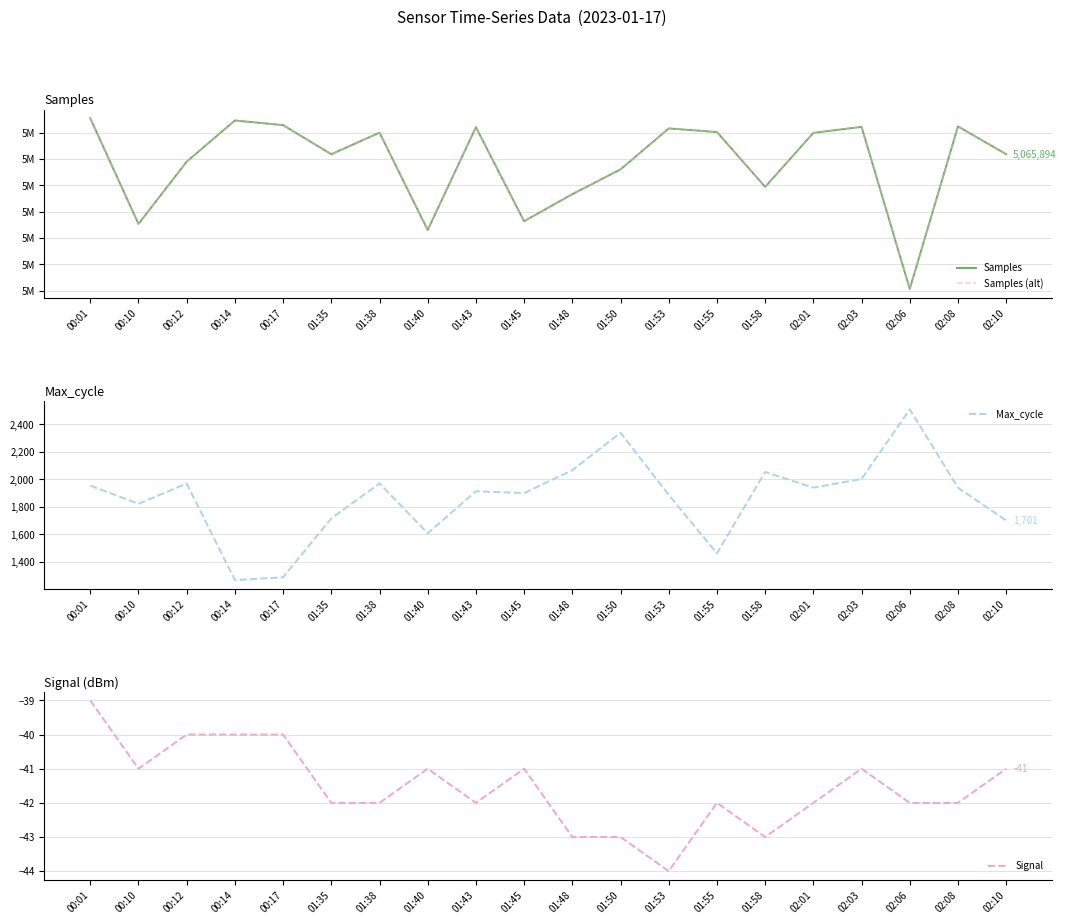

Which series has the largest total across all categories?

Samples